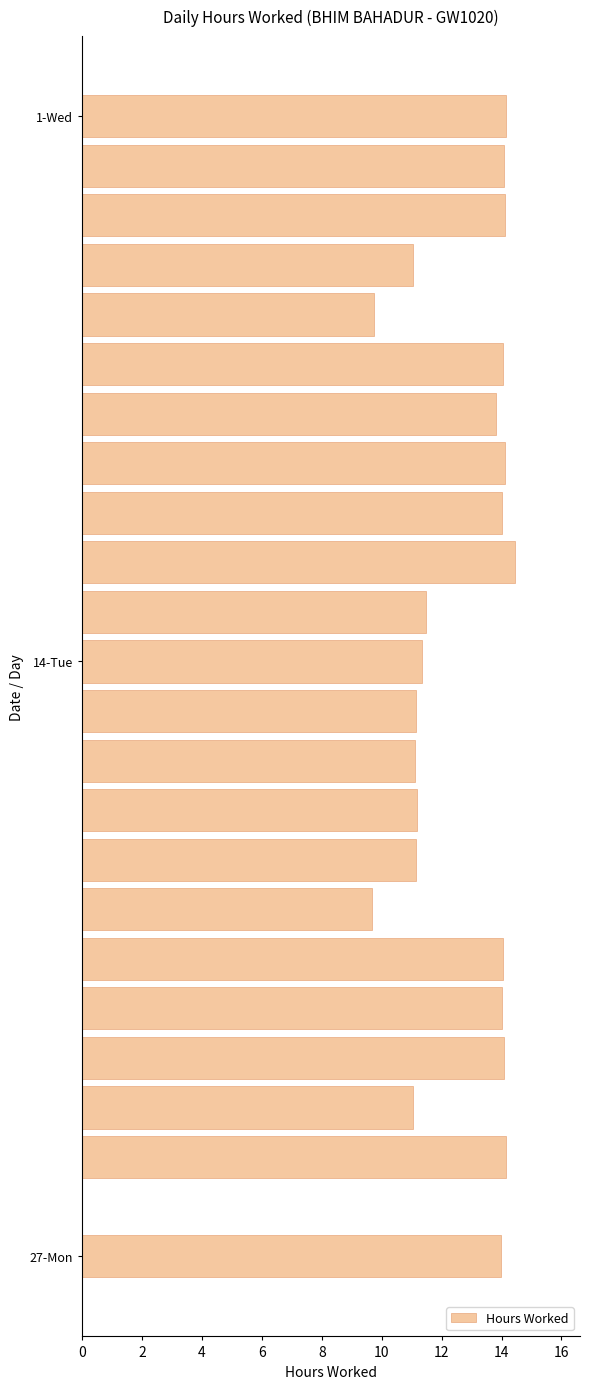

How many series are shown in this chart?

1